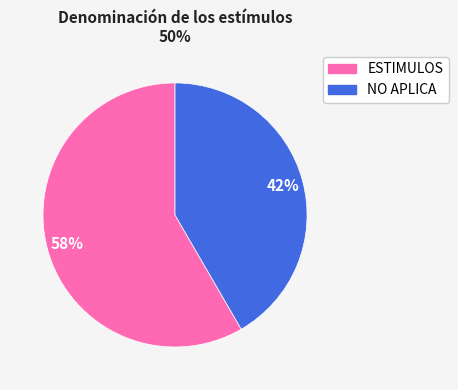

How many segments does this pie chart have?

2